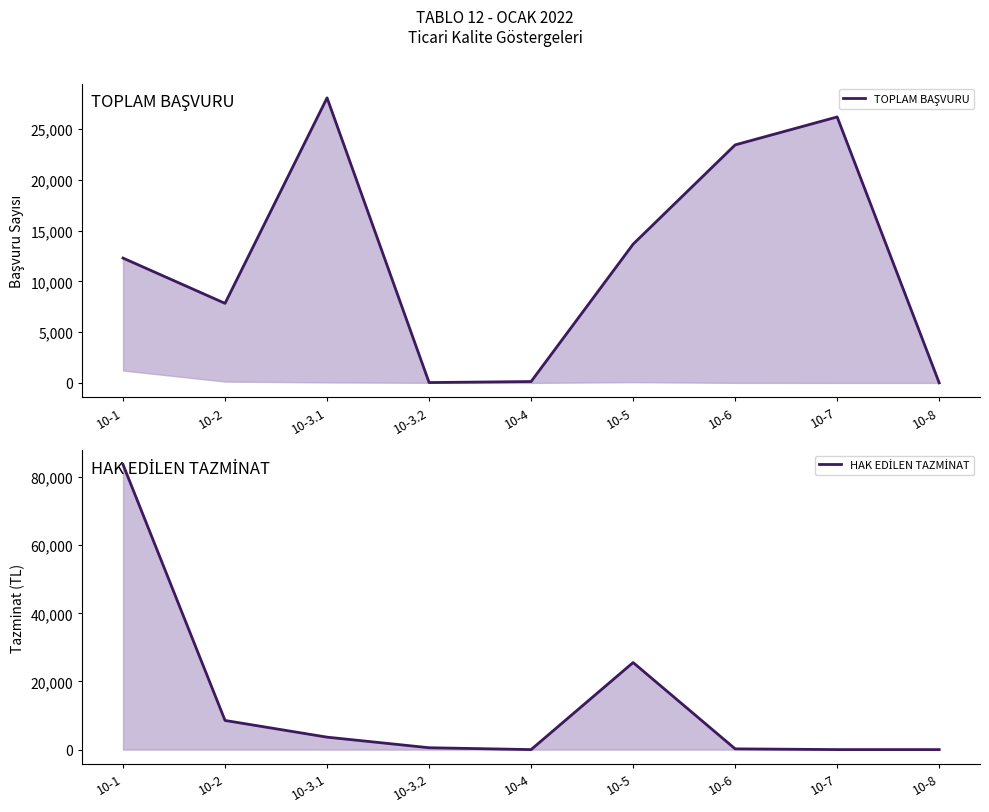

At which category does TOPLAM BAŞVURU reach its first local peak?

10-3.1